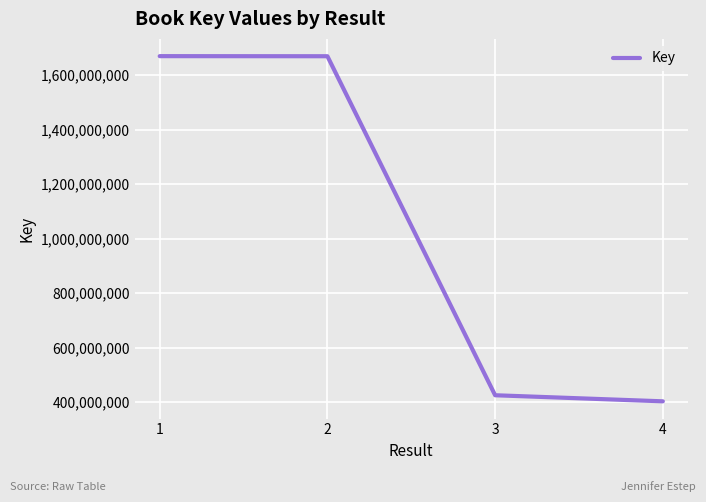

Between 3 and 1, which is larger?

1